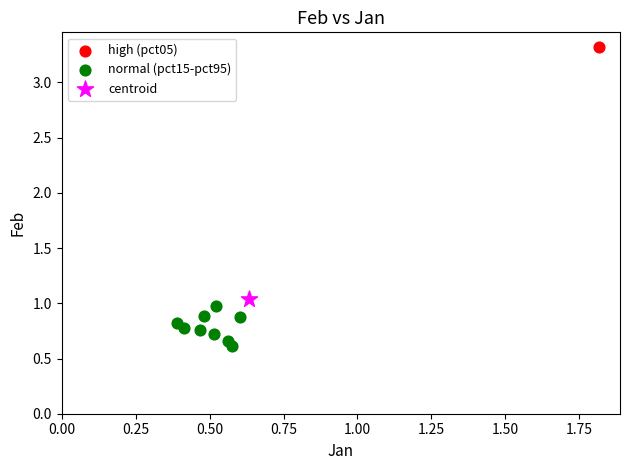

What are all the series names shown in the legend?

high (pct05), normal (pct15-pct95), centroid